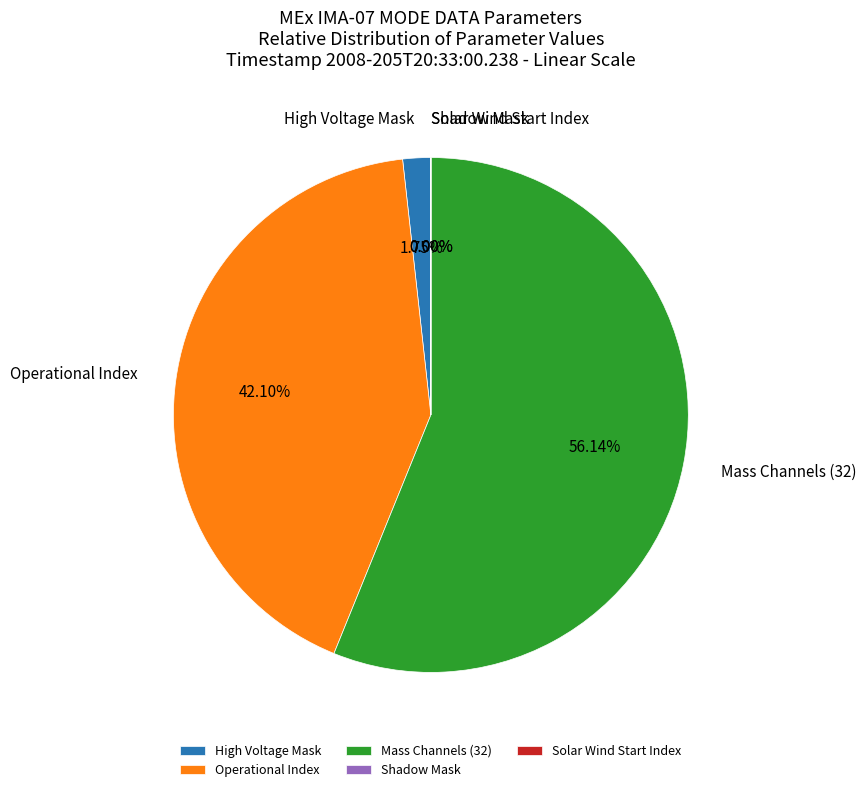

What is the majority slice?

Mass Channels (32)